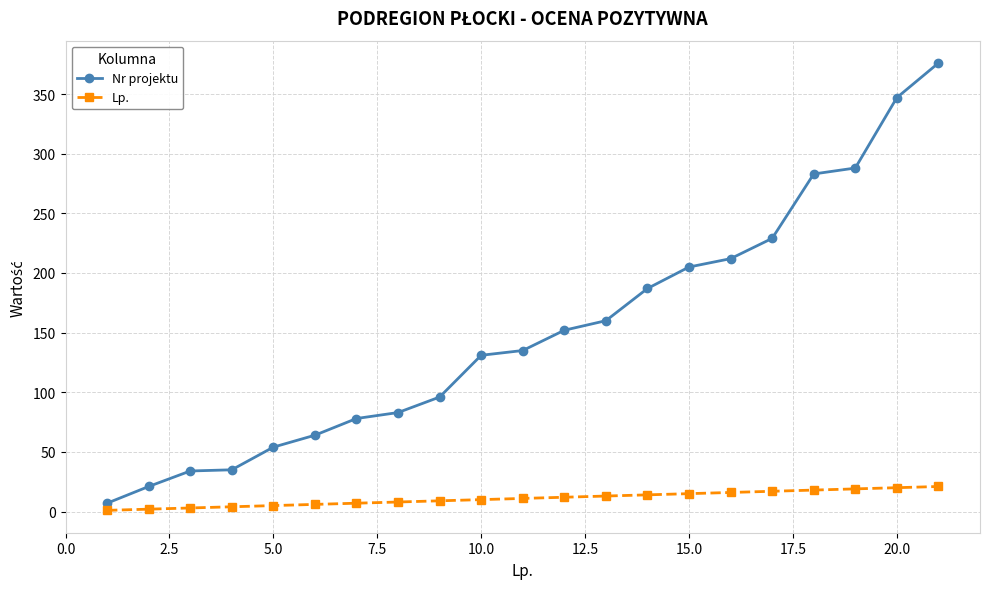

List the series in order of their peak value, highest first.

Nr projektu, Lp.